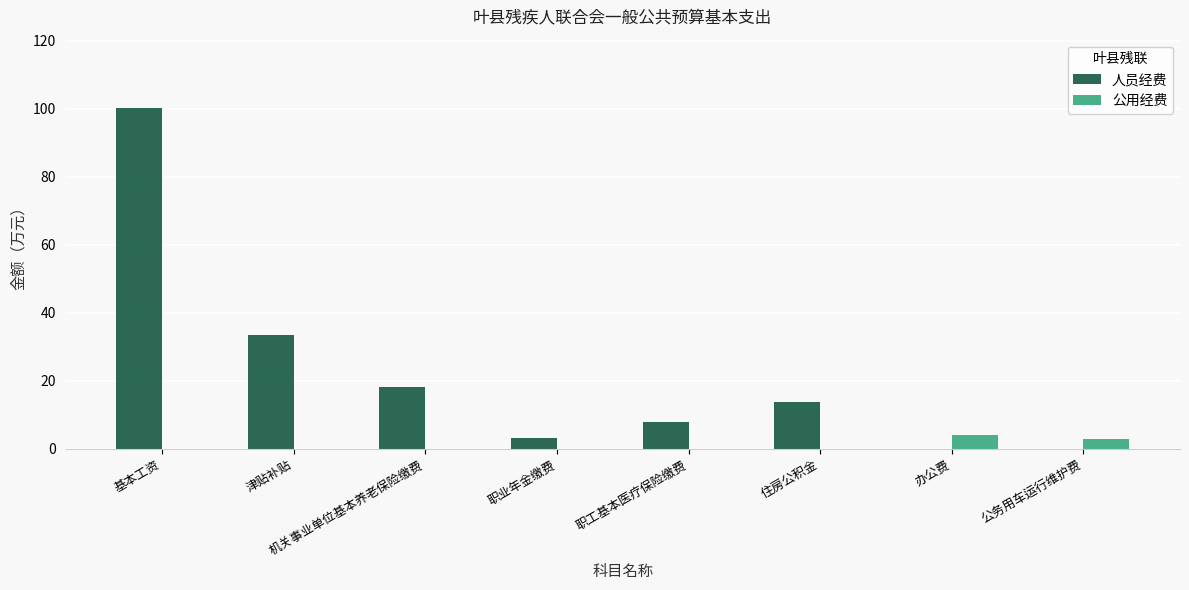

At which category is the sum across all series the highest?

基本工资